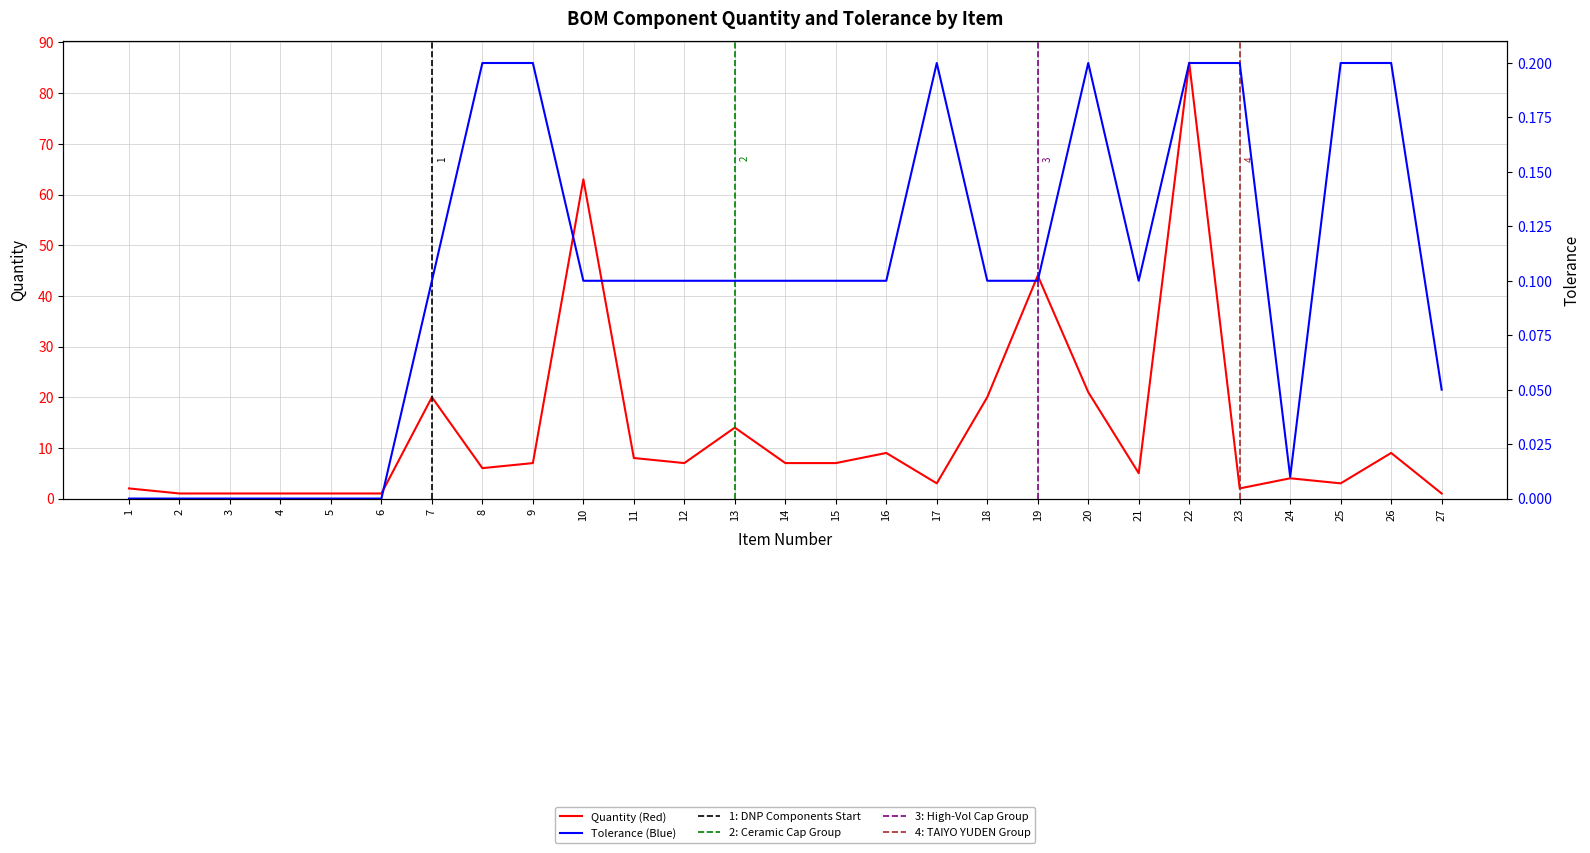

Which series has the largest range (max minus min)?

Quantity (Red)